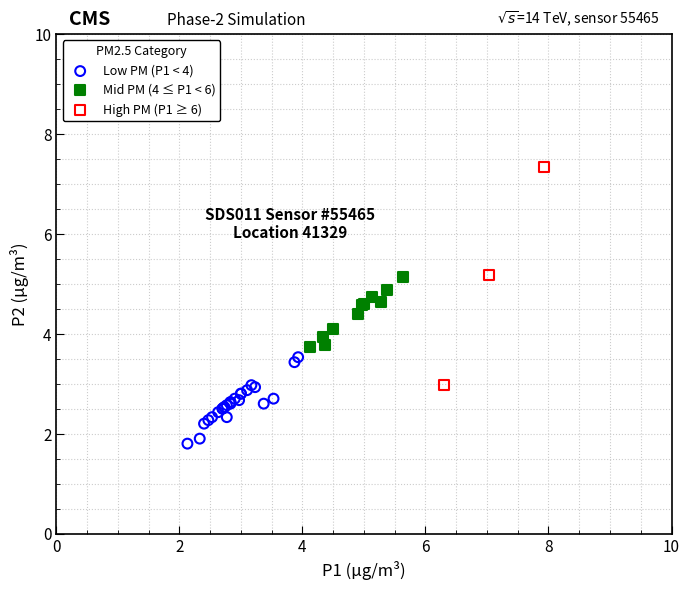

What are all the series names shown in the legend?

Low PM (P1 < 4), Mid PM (4 ≤ P1 < 6), High PM (P1 ≥ 6)